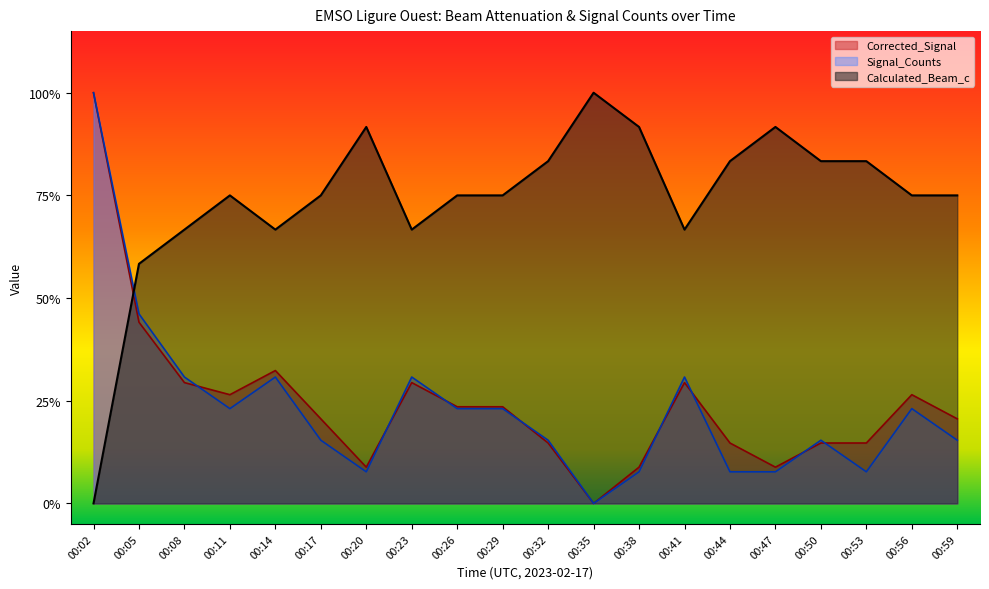

Does the chart have visible grid lines?

No